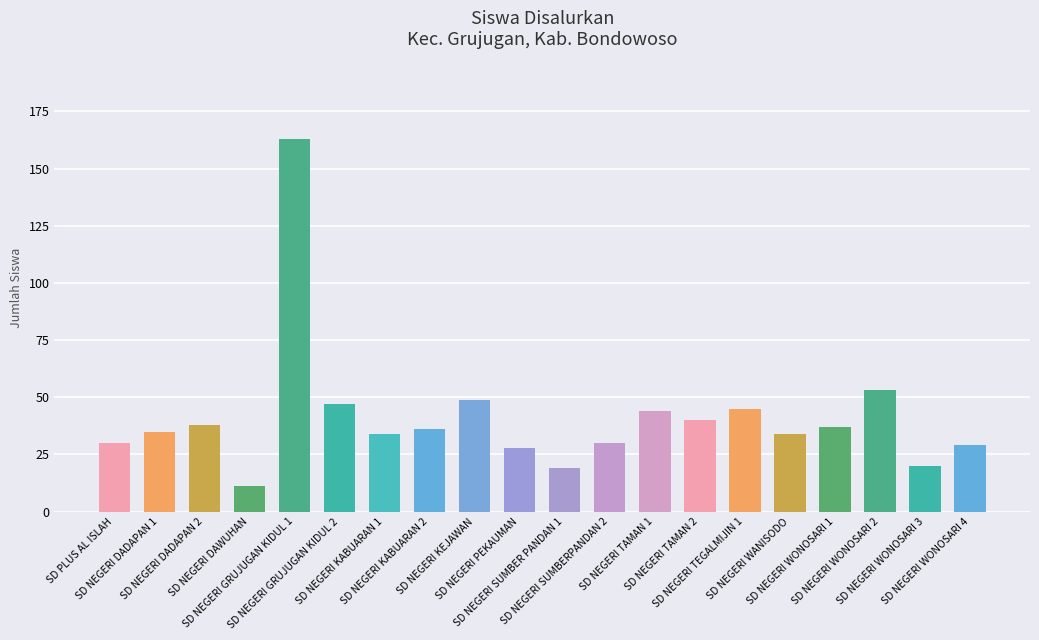

Is it true that the value at SD NEGERI TAMAN 1 is 44?

True